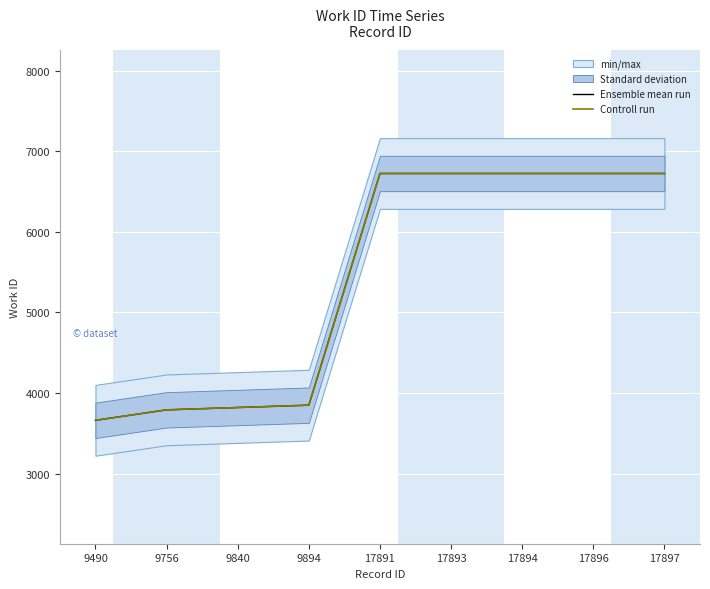

True or false: Ensemble mean run has more than 1 interior local peaks.

False